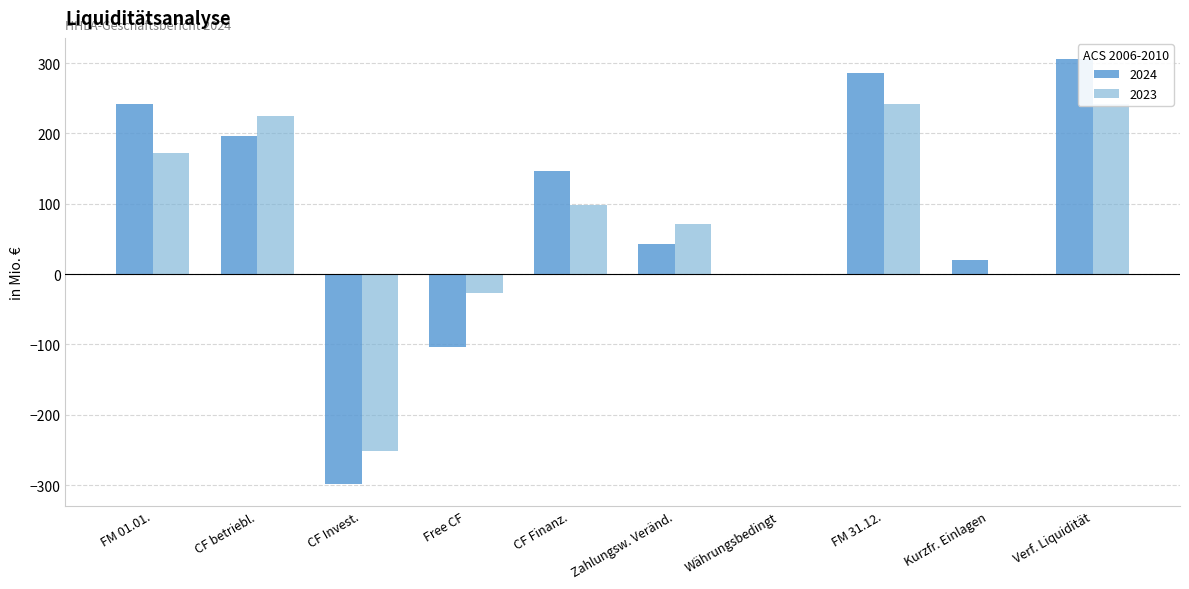

What value does the 2024 series have at Free CF?

-103.1